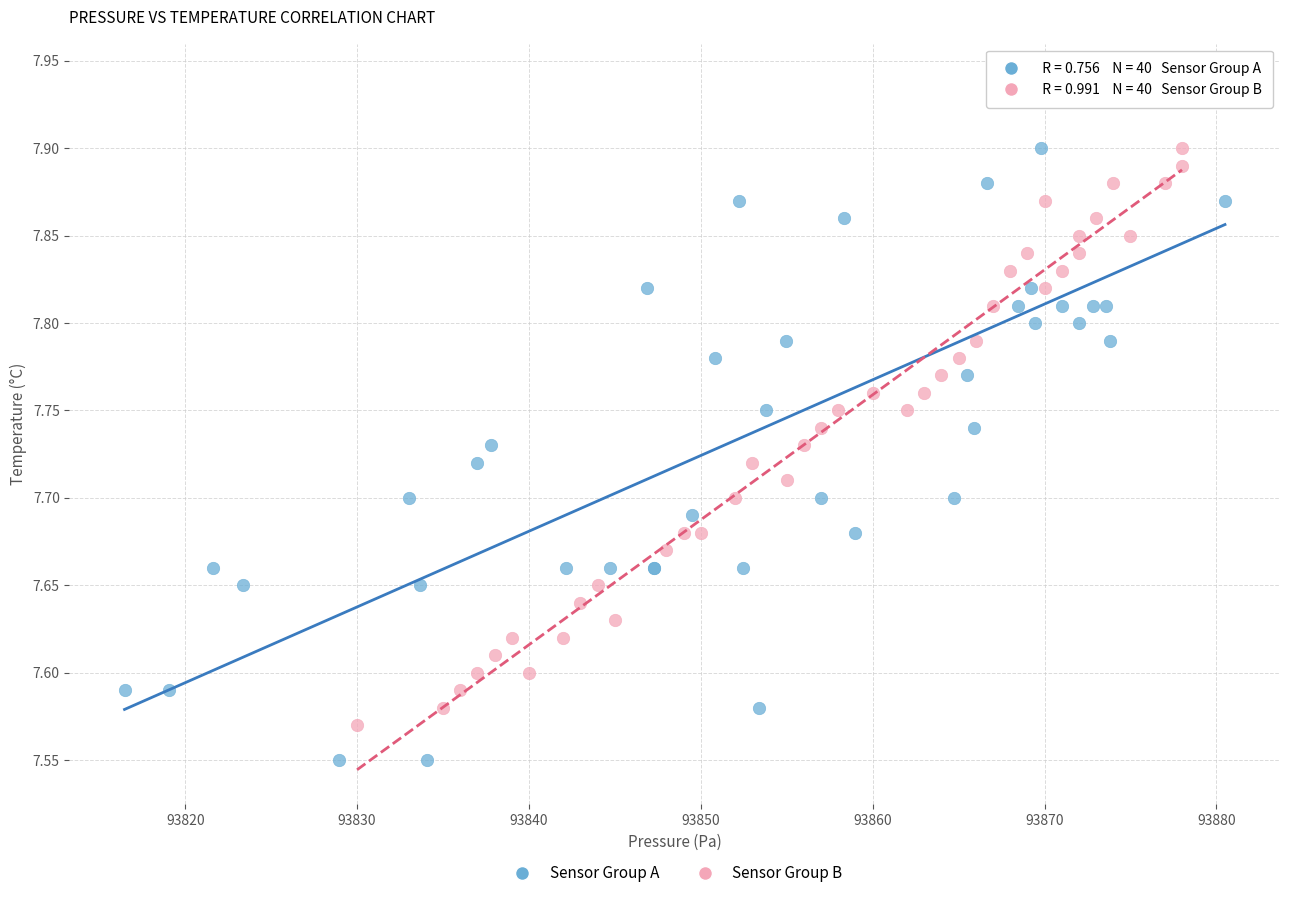

Which series contains the lowest Y value?

Sensor Group A